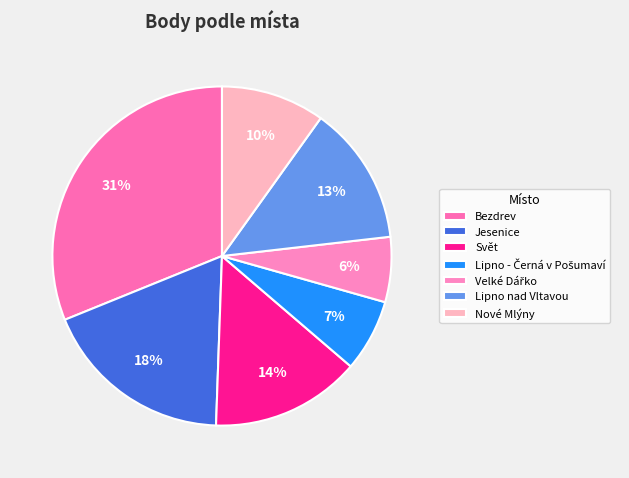

What percentage is the Jesenice slice, to the nearest percent?

18%